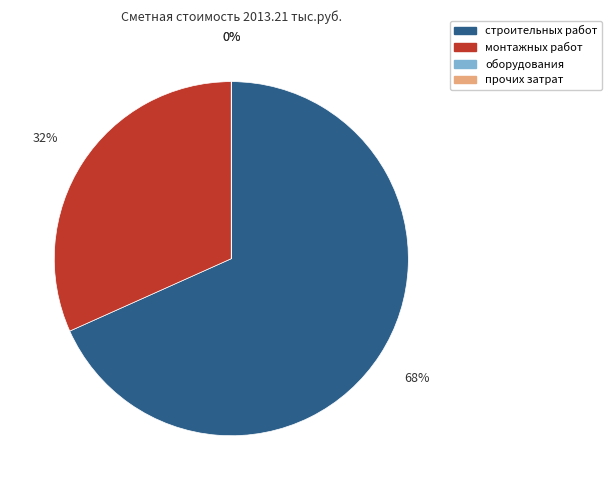

Does строительных работ account for over 50% of the chart?

Yes